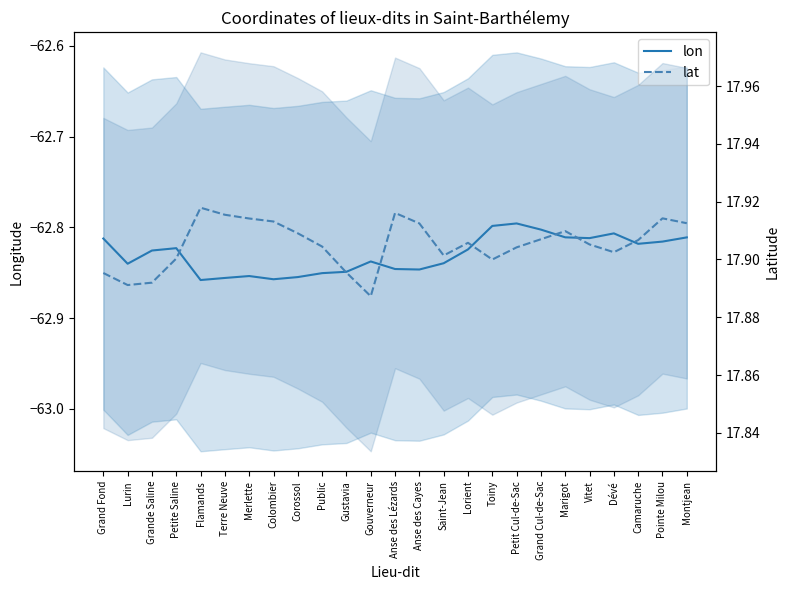

Reading left to right, transcribe all the data shown in this chart.

lon: -62.8	-62.8	-62.8	-62.8	-62.9	-62.9	-62.9	-62.9	-62.9	-62.9	-62.8	-62.8	-62.8	-62.8	-62.8	-62.8	-62.8	-62.8	-62.8	-62.8	-62.8	-62.8	-62.8	-62.8	-62.8
lat: 17.9	17.9	17.9	17.9	17.9	17.9	17.9	17.9	17.9	17.9	17.9	17.9	17.9	17.9	17.9	17.9	17.9	17.9	17.9	17.9	17.9	17.9	17.9	17.9	17.9